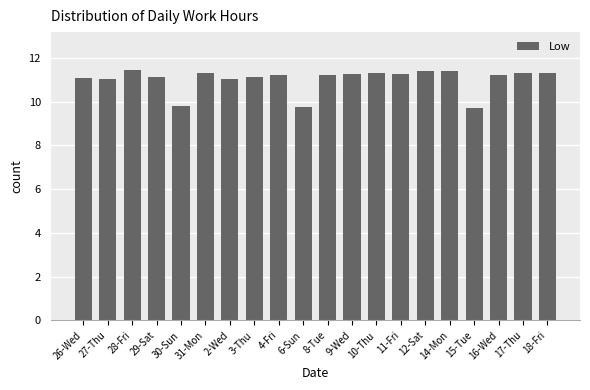

Approximately how many times larger is the value at 3-Thu compared to 6-Sun?

1.1